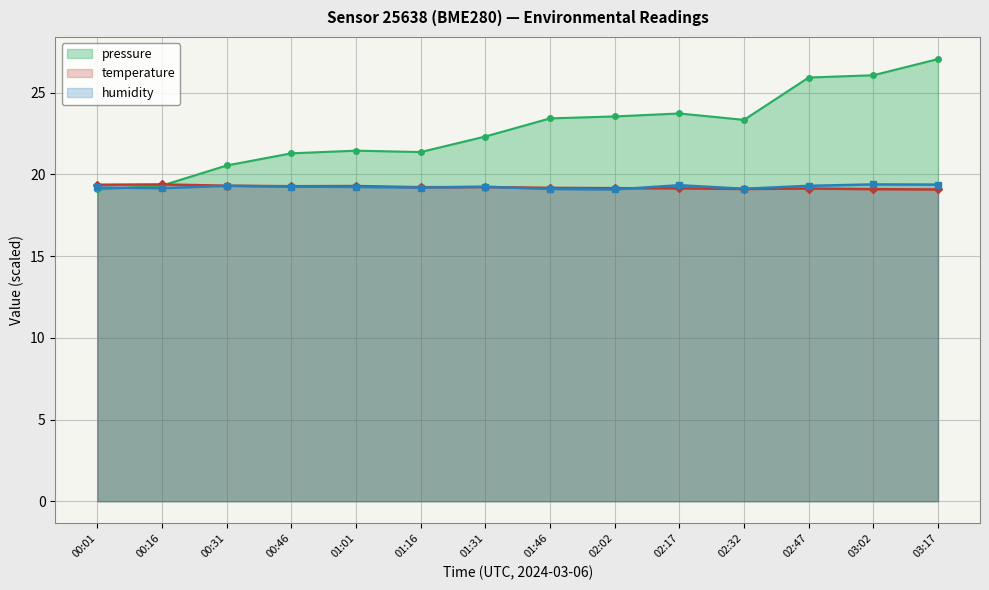

How many lines are shown in the chart?

3